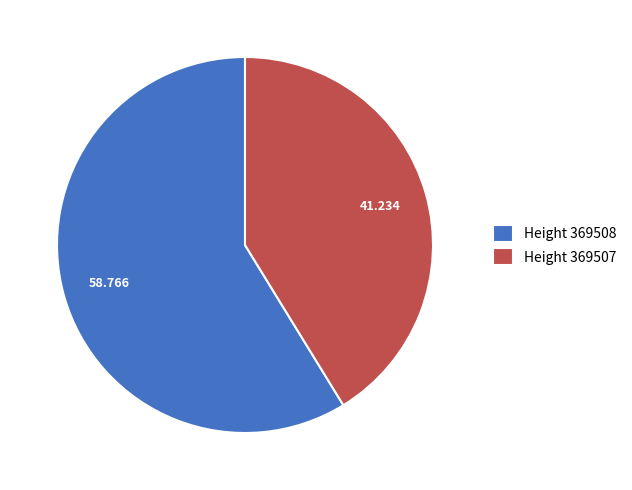

Does Height 369508 represent more than half of the total?

Yes